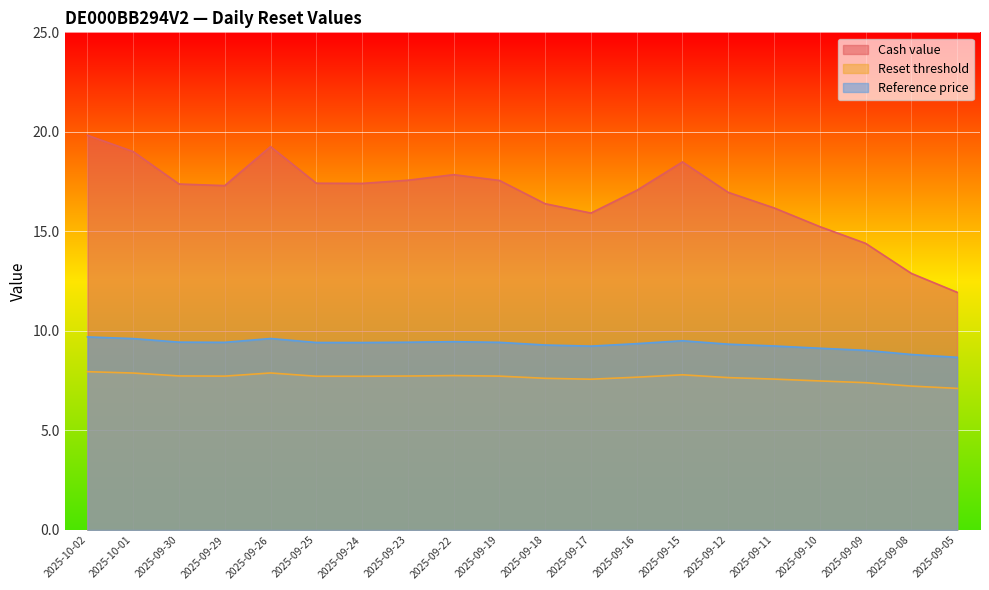

At which category is the sum across all series the highest?

2025-10-02